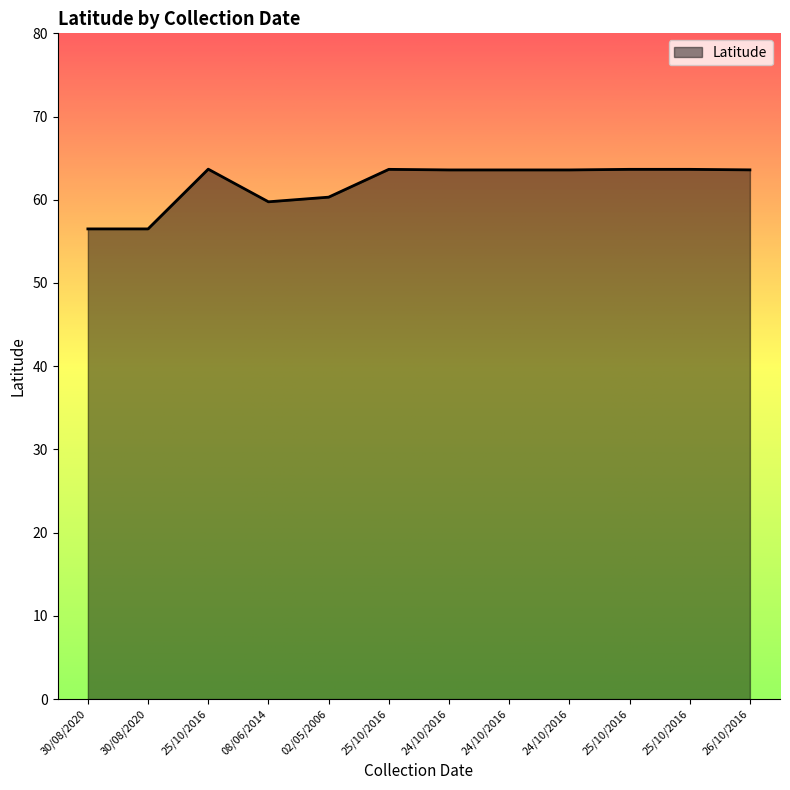

At which category does the chart reach its peak across all series?

25/10/2016